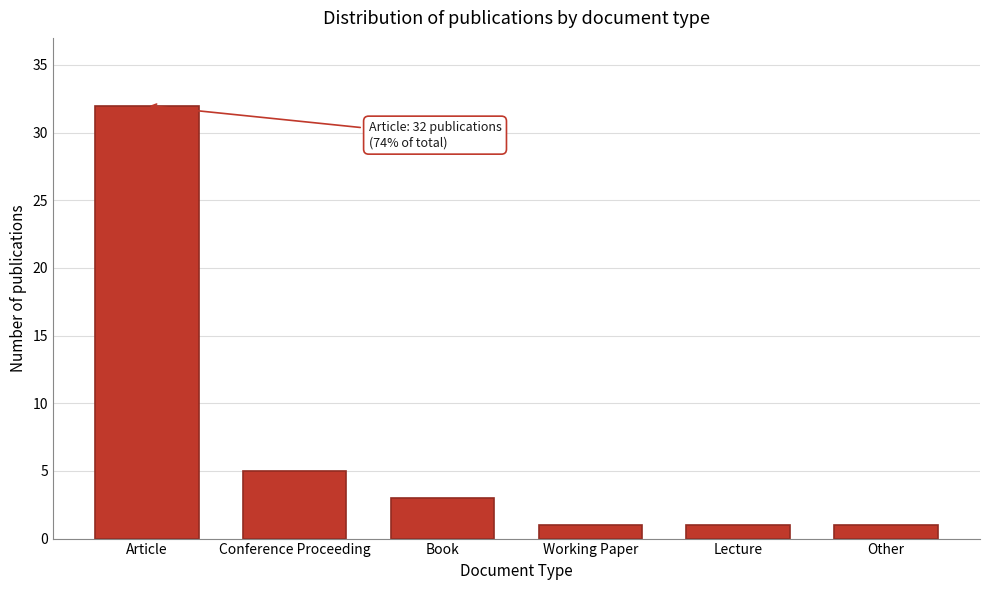

Reading left to right, extract all data points from this chart.

Article=32	Conference Proceeding=5	Book=3	Working Paper=1	Lecture=1	Other=1